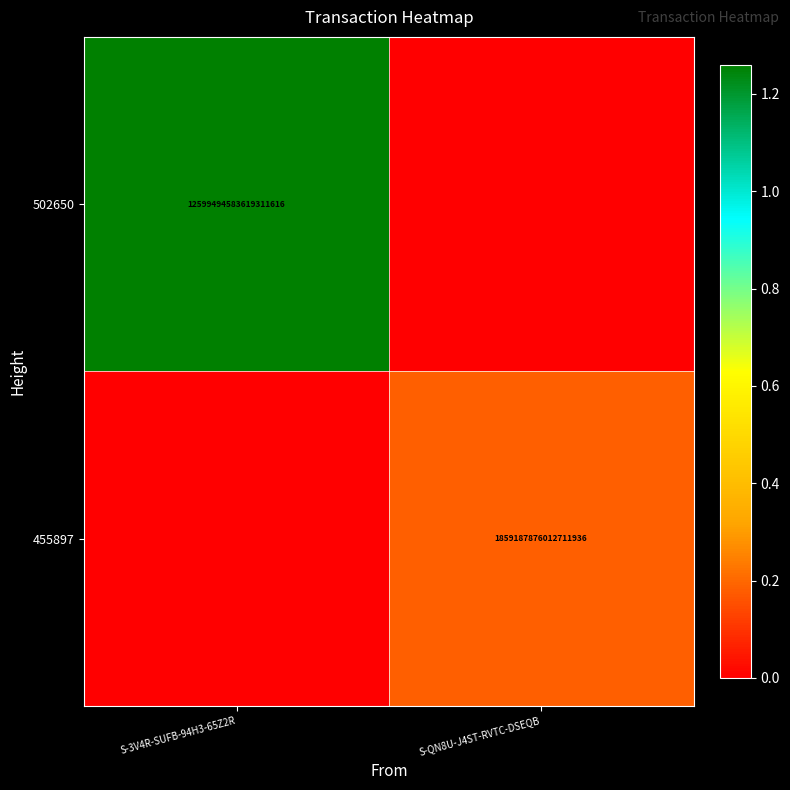

Is it true that 502650 equals 3615270304323722752 at S-3V4R-SUFB-94H3-65Z2R?

False